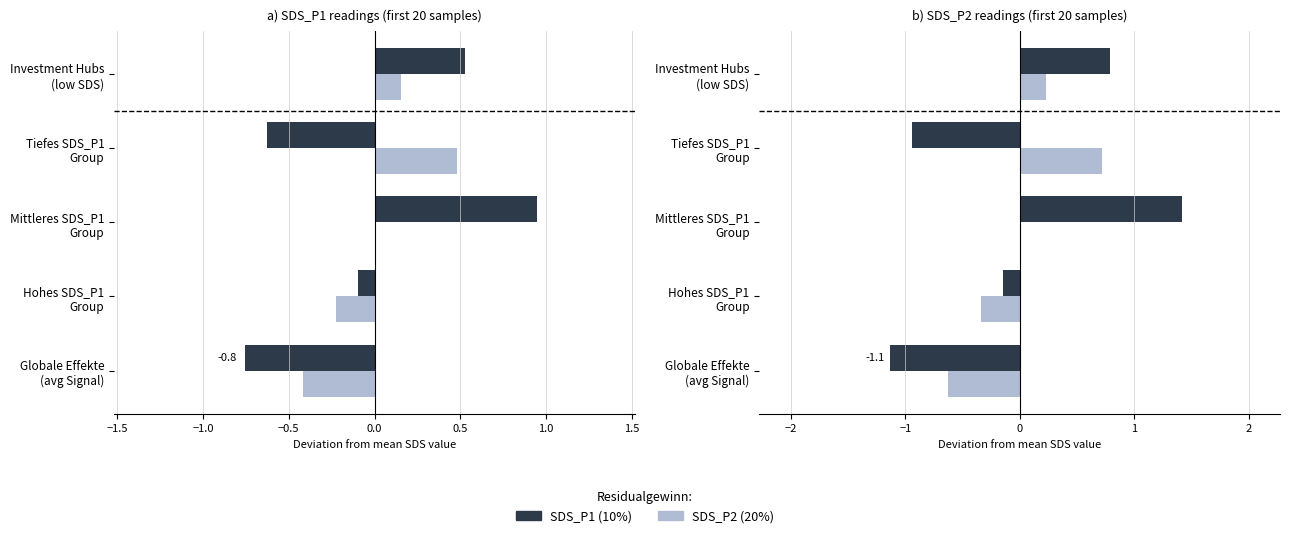

How many values in SDS_P1 (10%) are below zero?

3